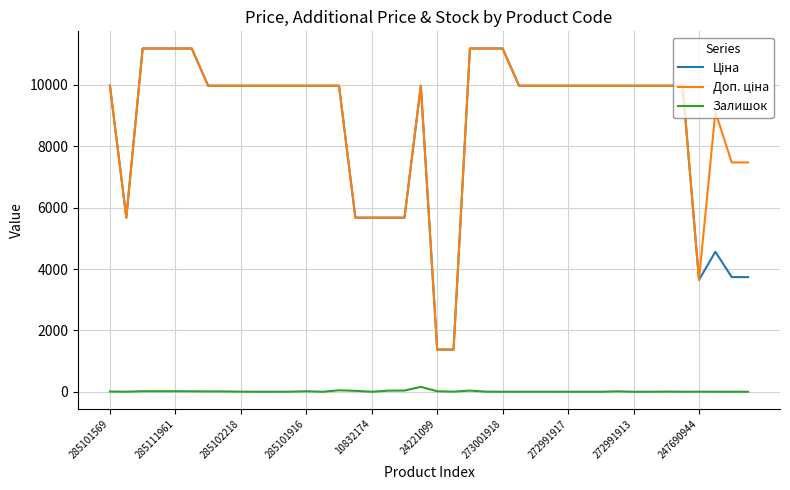

How many lines are shown in the chart?

3